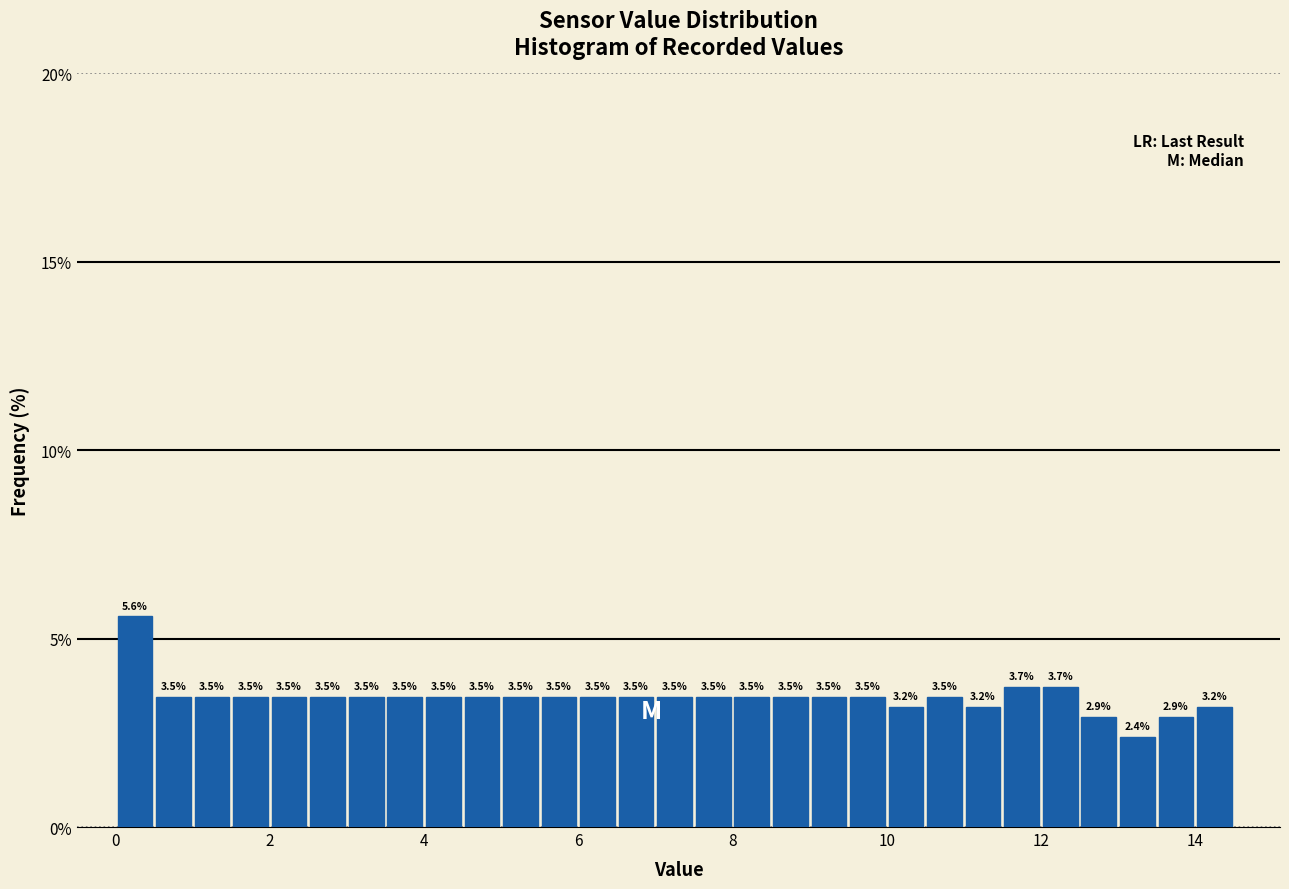

Read against the x-axis, roughly where is the centre of the tallest bar?

0.2